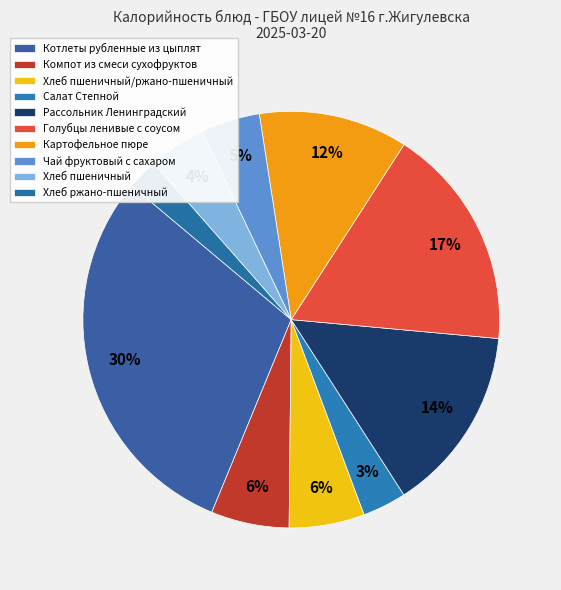

What percentage is NOT represented by Салат Степной?

96.6%